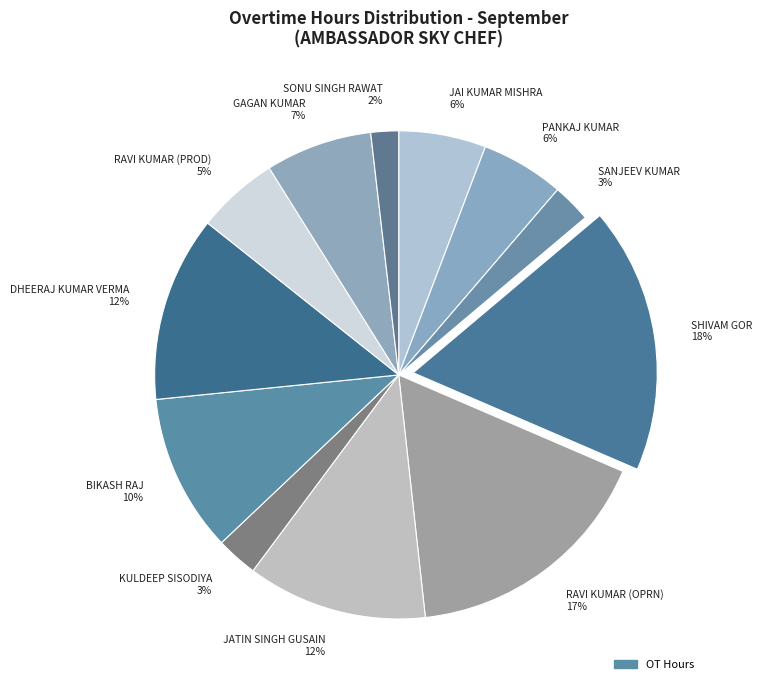

How many segments does this pie chart have?

12